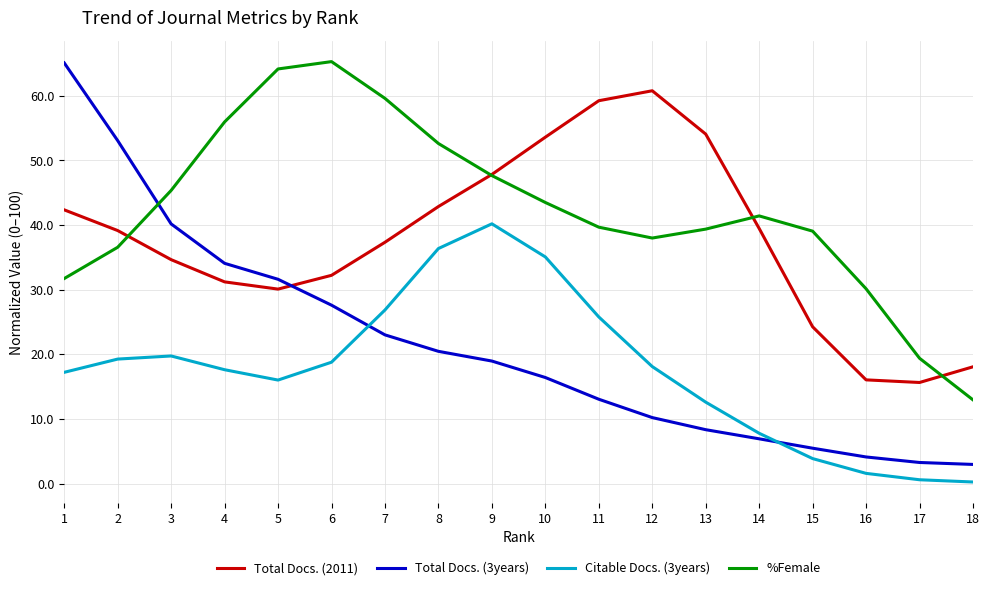

How many intersections are there between Total Docs. (2011) and %Female?

4